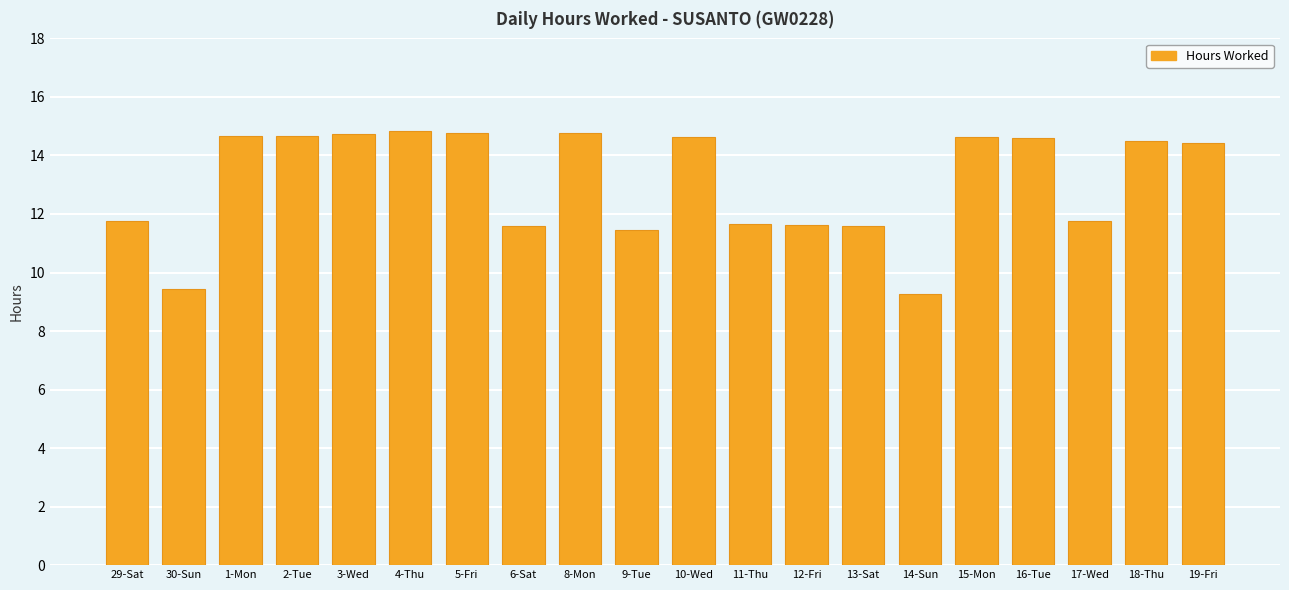

What position from the right is 17-Wed?

3